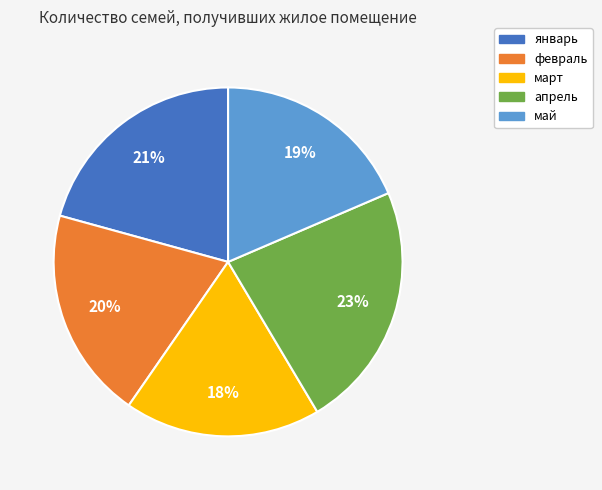

Which category has the biggest portion of the pie?

апрель